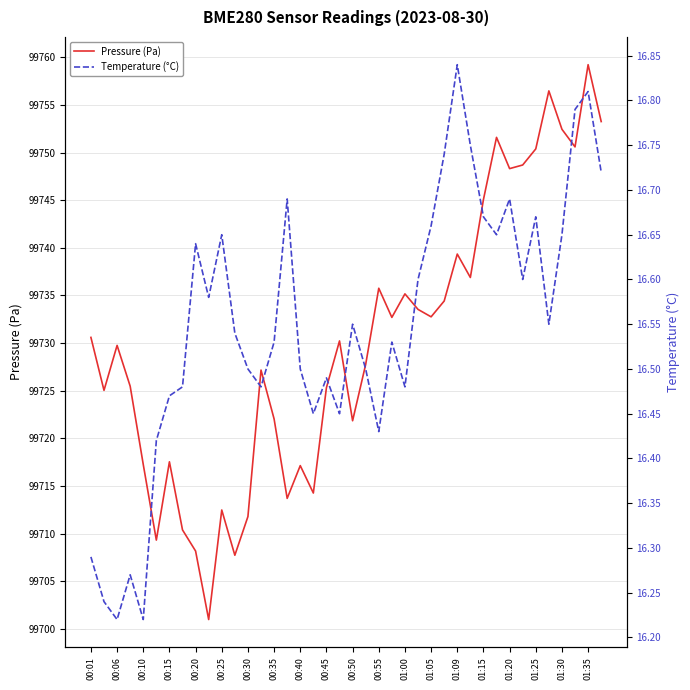

The Pressure (Pa) series shows 136231.8 at 00:15. True or false?

False